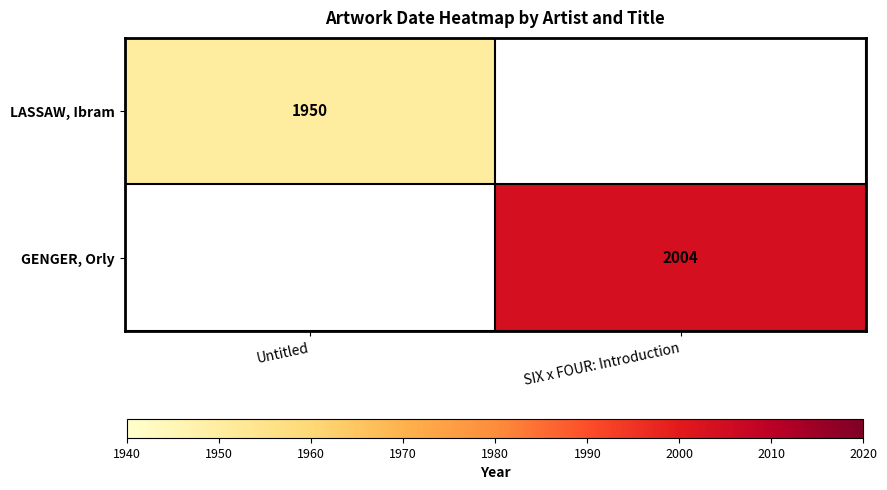

Which category has the lowest value across all series?

Untitled